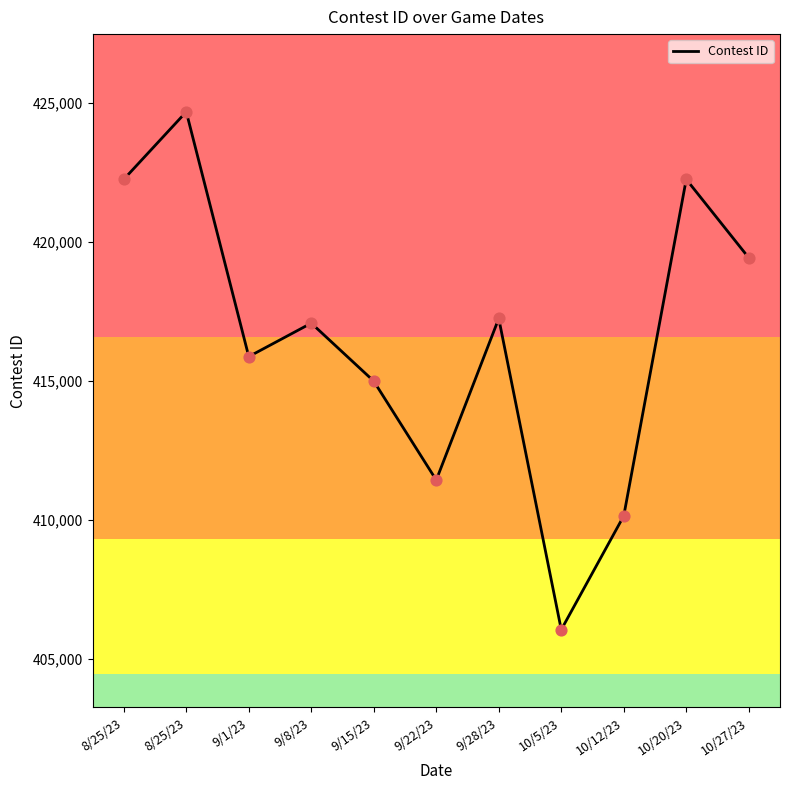

Does the chart have visible grid lines?

No